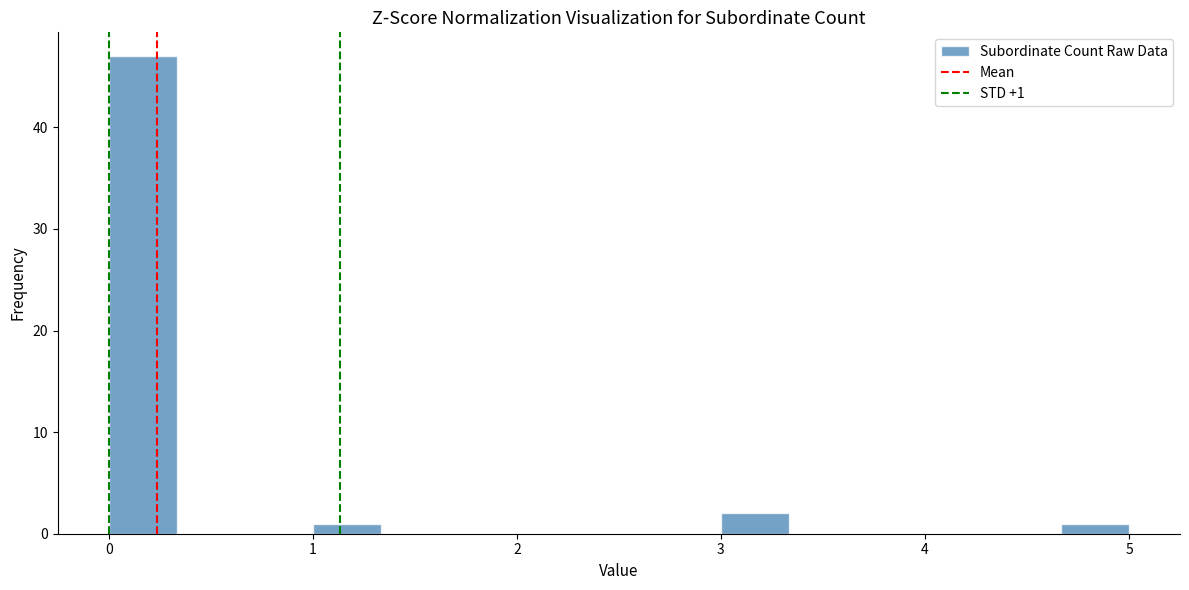

Read against the x-axis, roughly where is the centre of the tallest bar?

0.2